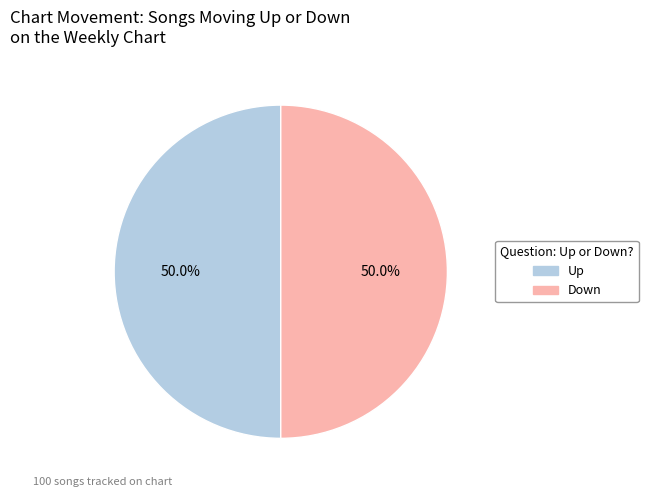

Approximately how many times larger is the value at Up compared to Down?

1.0